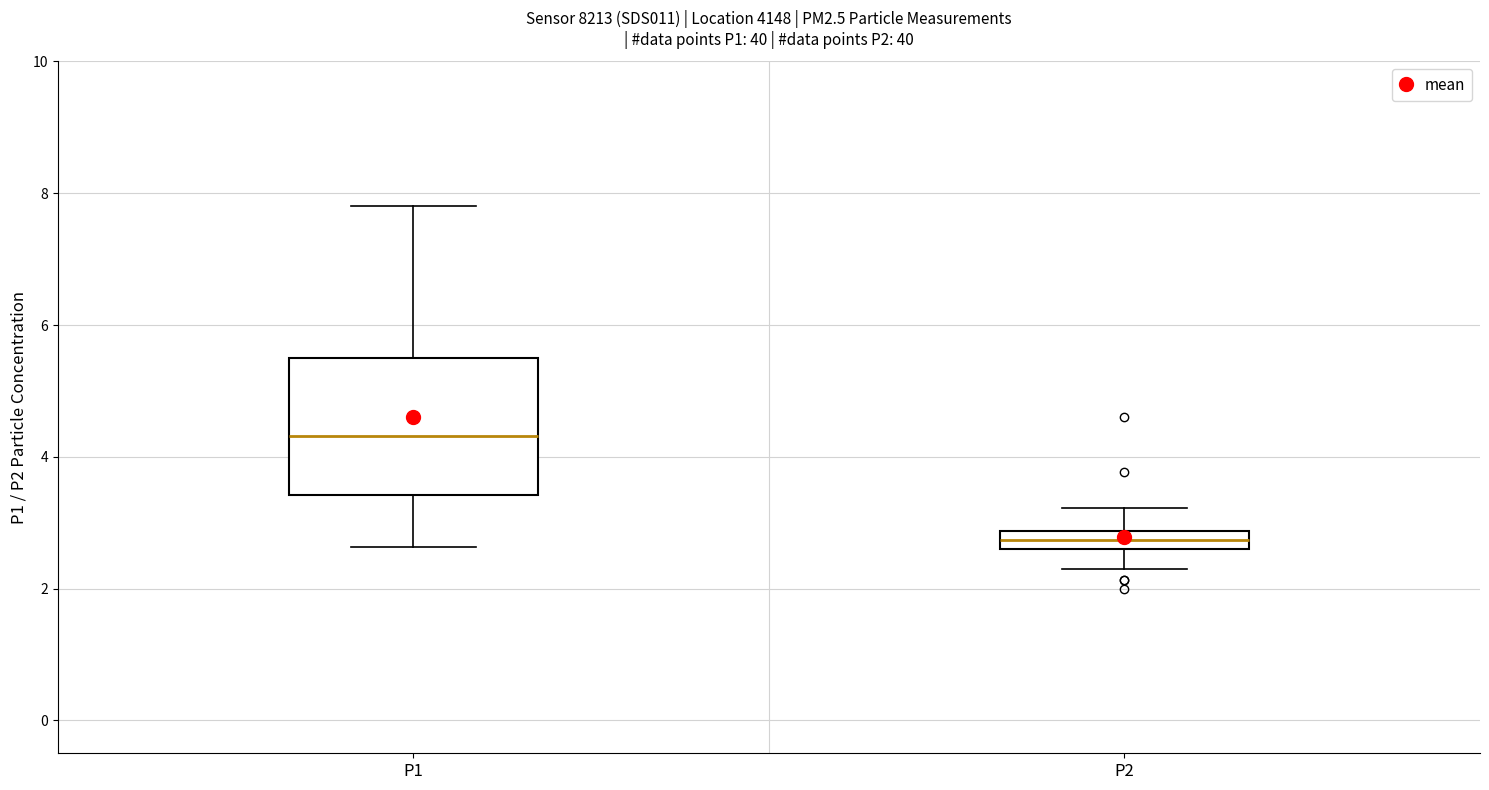

Which box's median line is the lowest?

P2